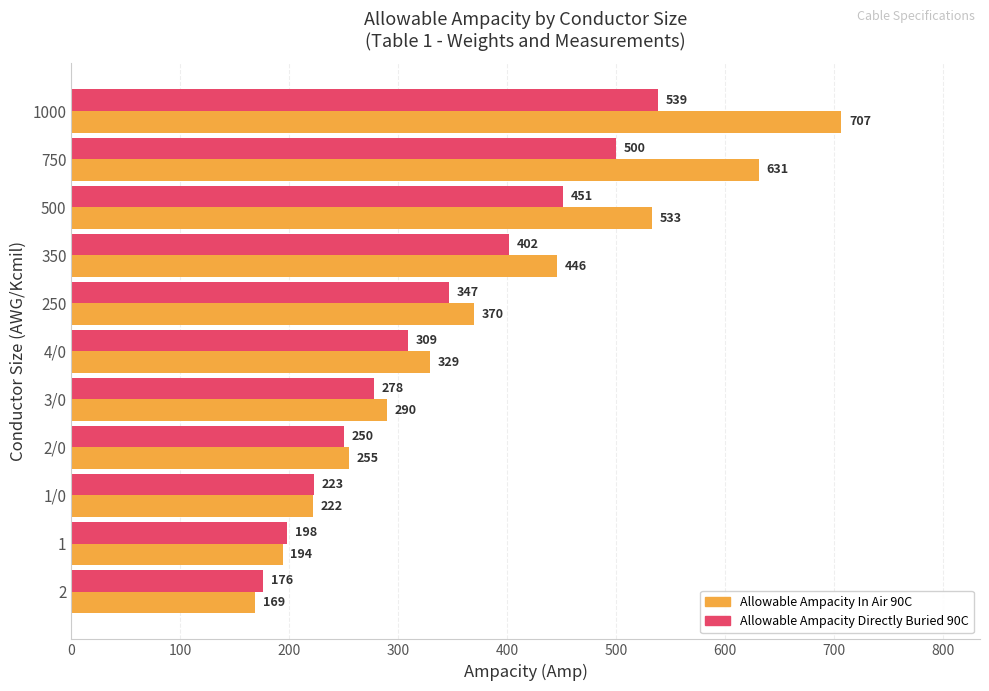

Which series has the largest range (max minus min)?

Allowable Ampacity In Air 90C